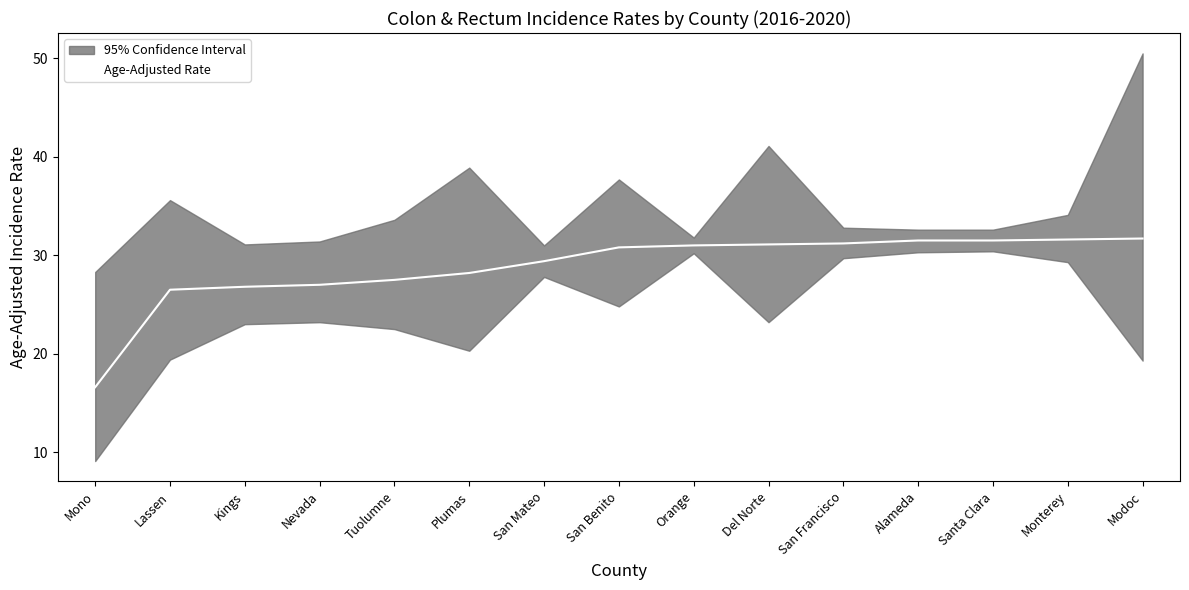

At which label does Age-Adjusted Rate first exceed 30?

San Benito